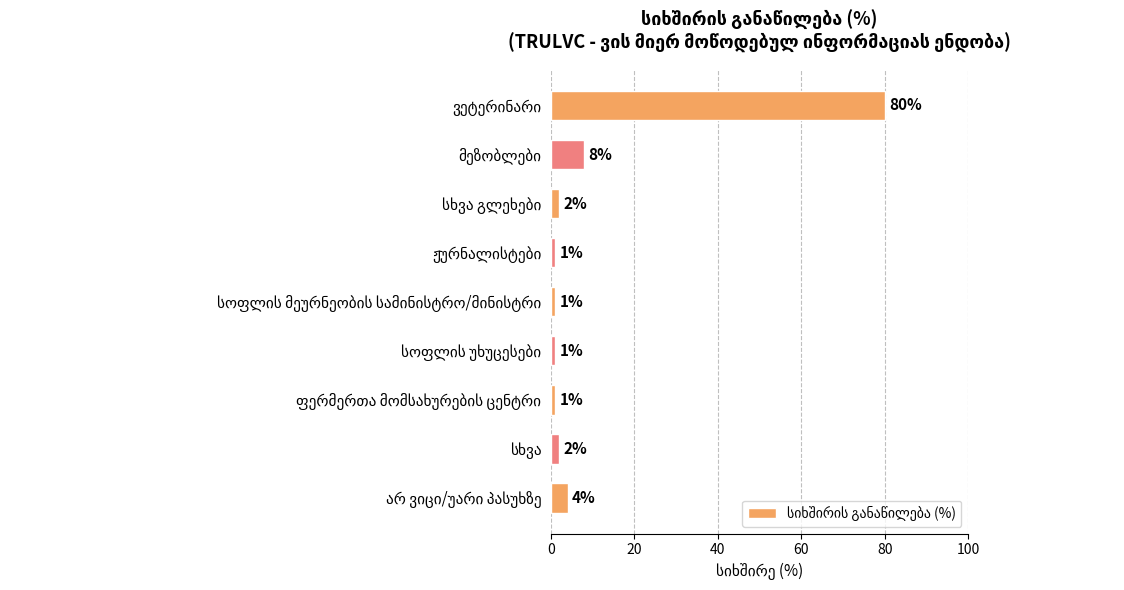

Reading top to bottom, transcribe all the data shown in this chart.

80	8	2	1	1	1	1	2	4